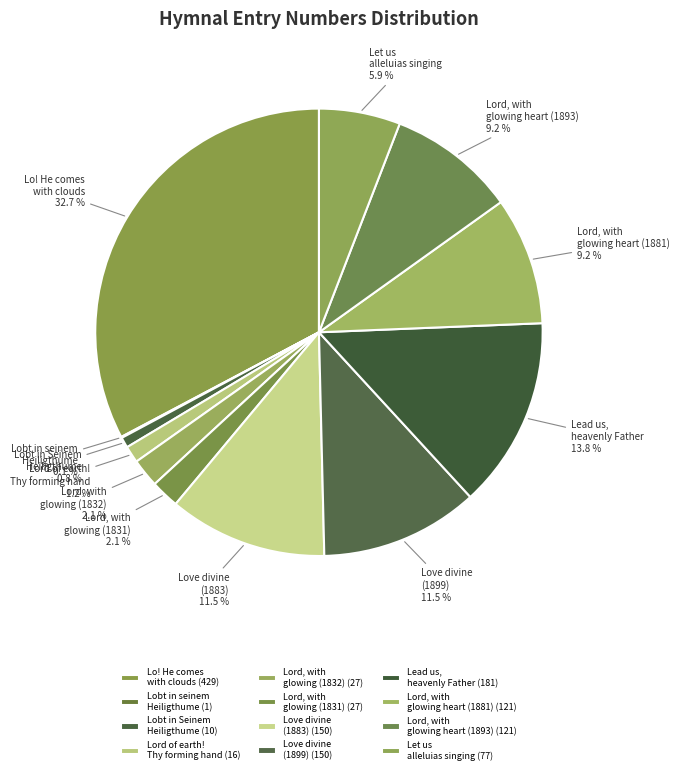

Do Love divine (1899) and Lord, with glowing (1831) together represent more than half of the pie?

No